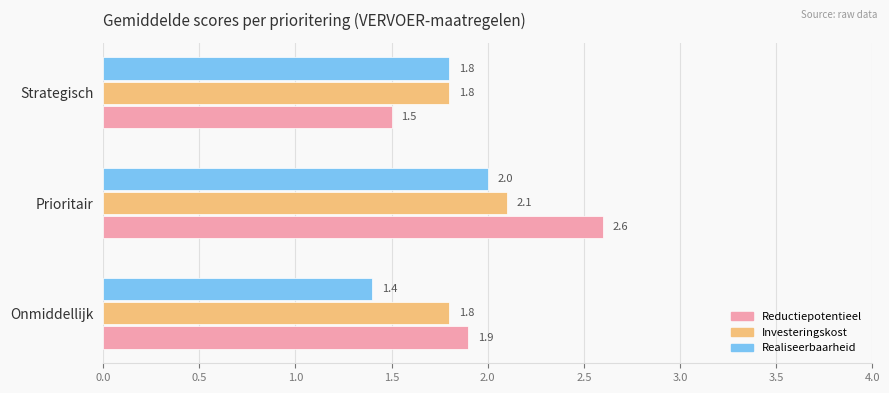

At how many categories does at least one series exceed 1?

3